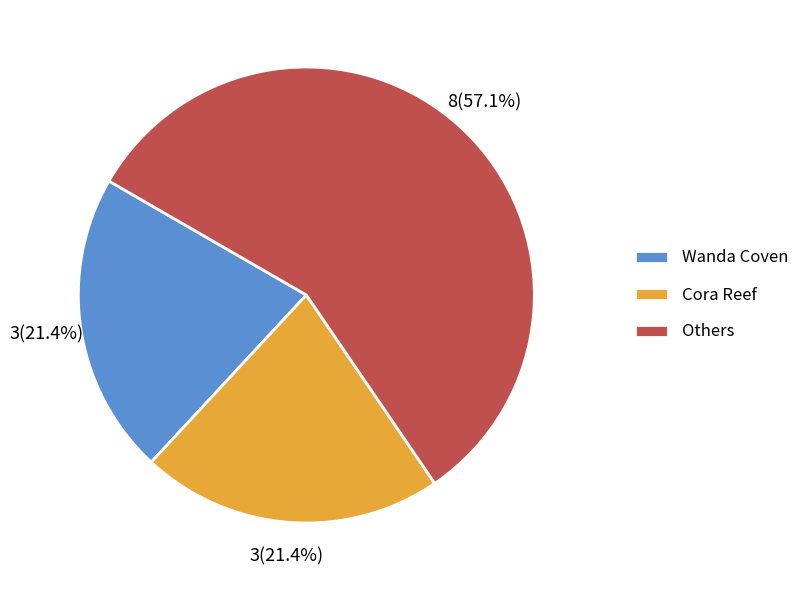

Combined, do Cora Reef and Wanda Coven account for over 50%?

No